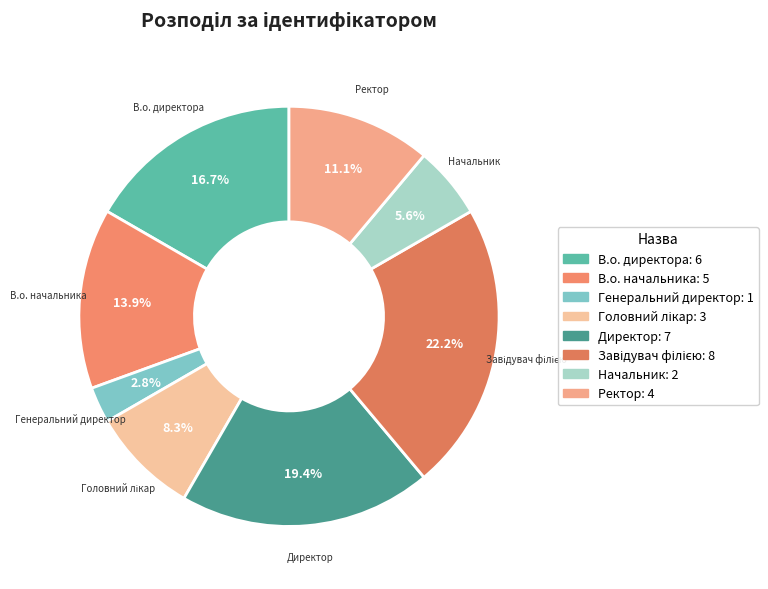

What portion of the pie excludes Начальник?

94.4%